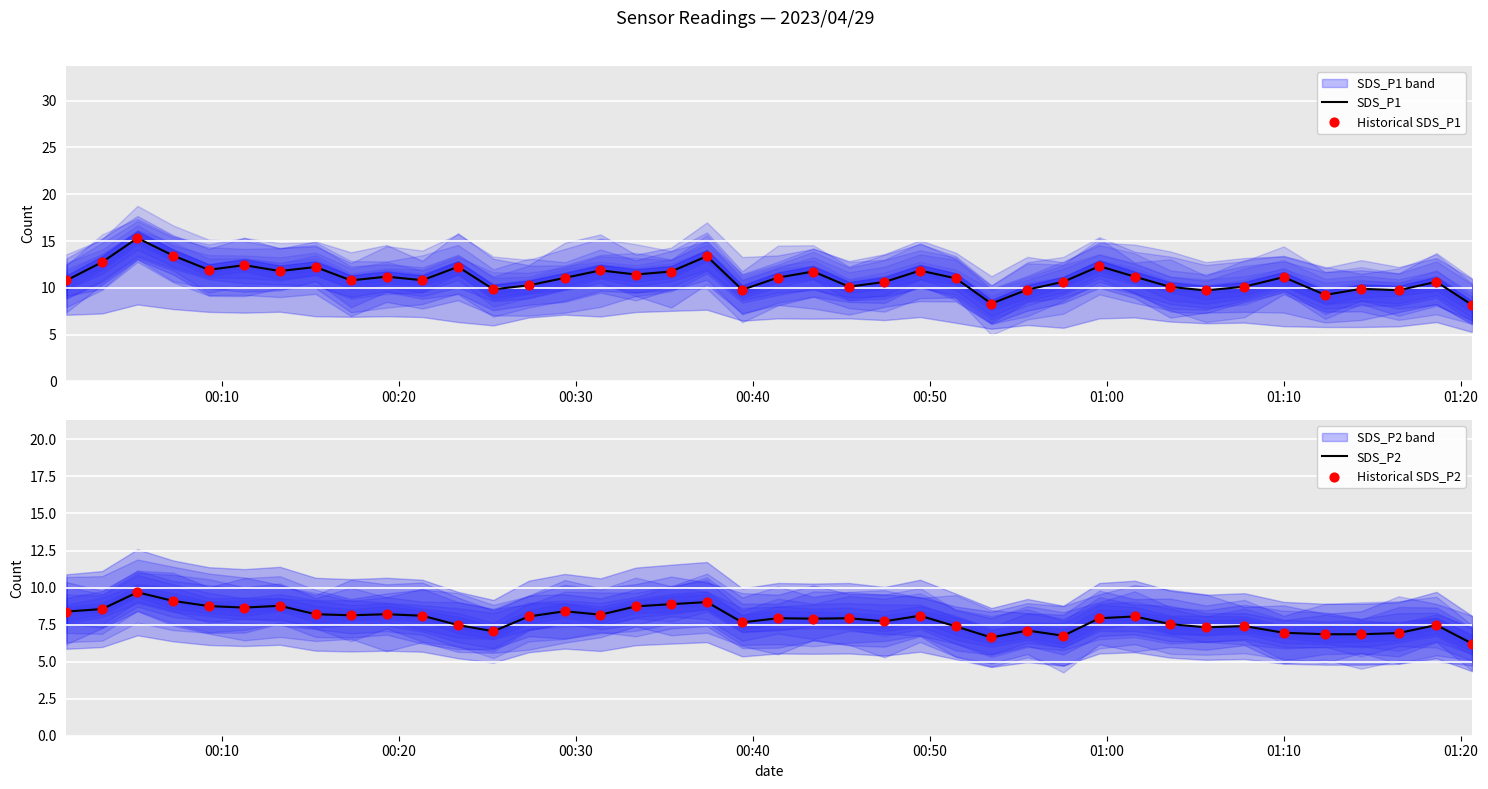

Which series has the widest spread of Y values?

SDS_P1